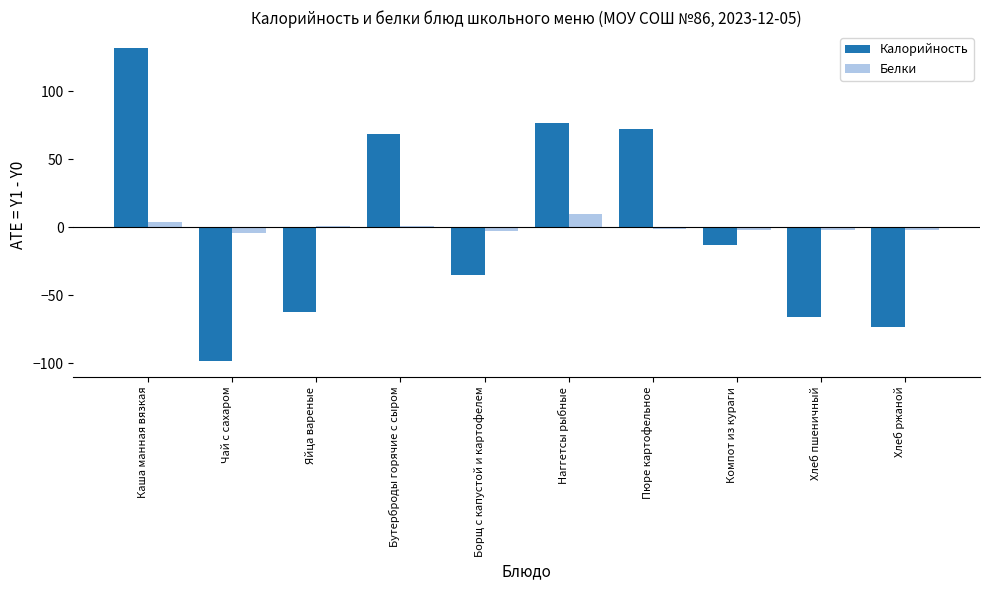

Which series has the largest range (max minus min)?

Калорийность